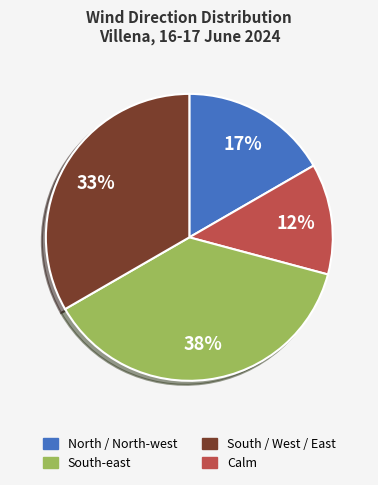

How many segments does this pie chart have?

4